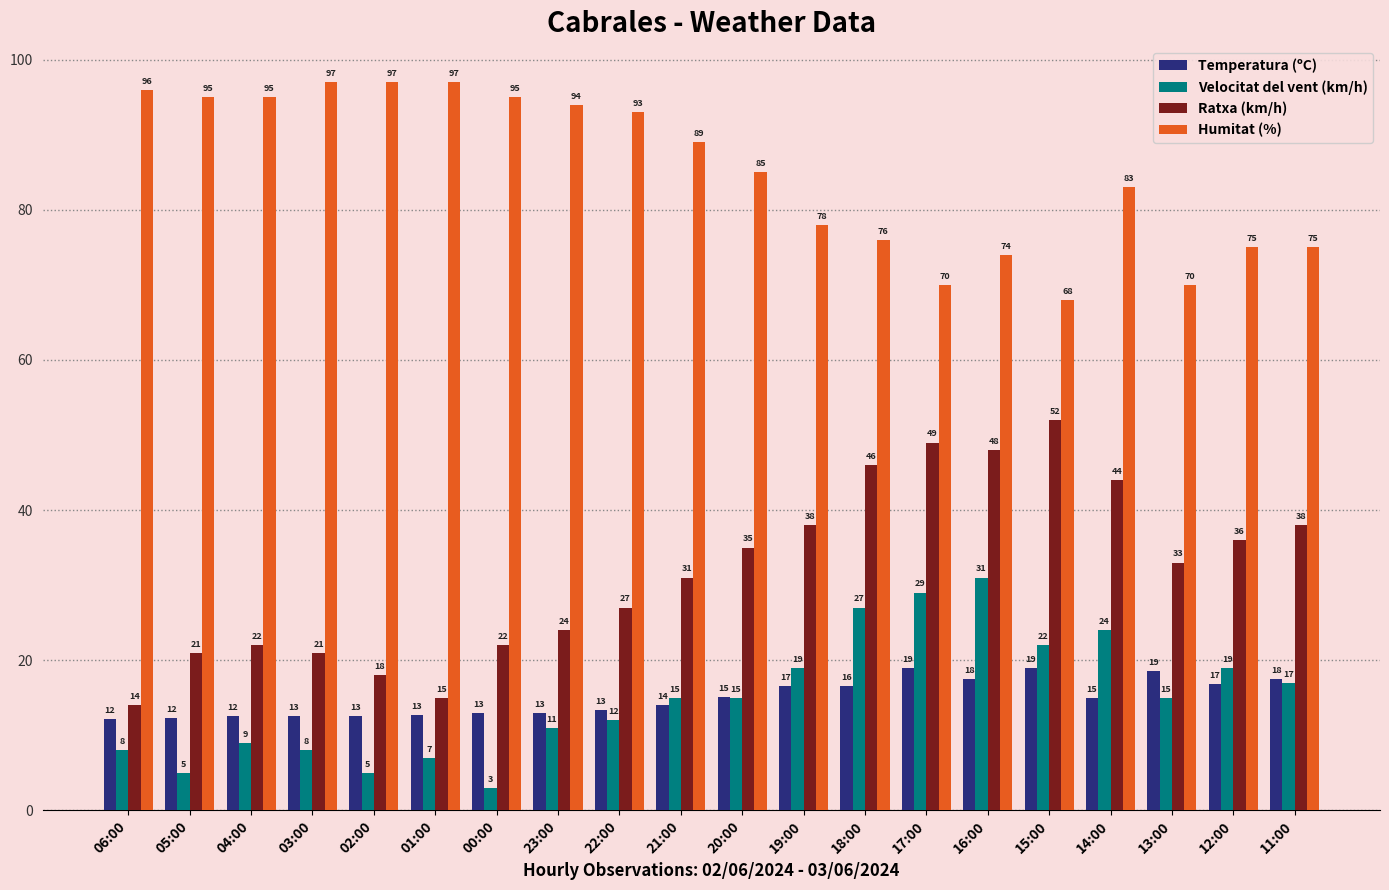

Where is Humitat (%) nearest to the value 82?

14:00